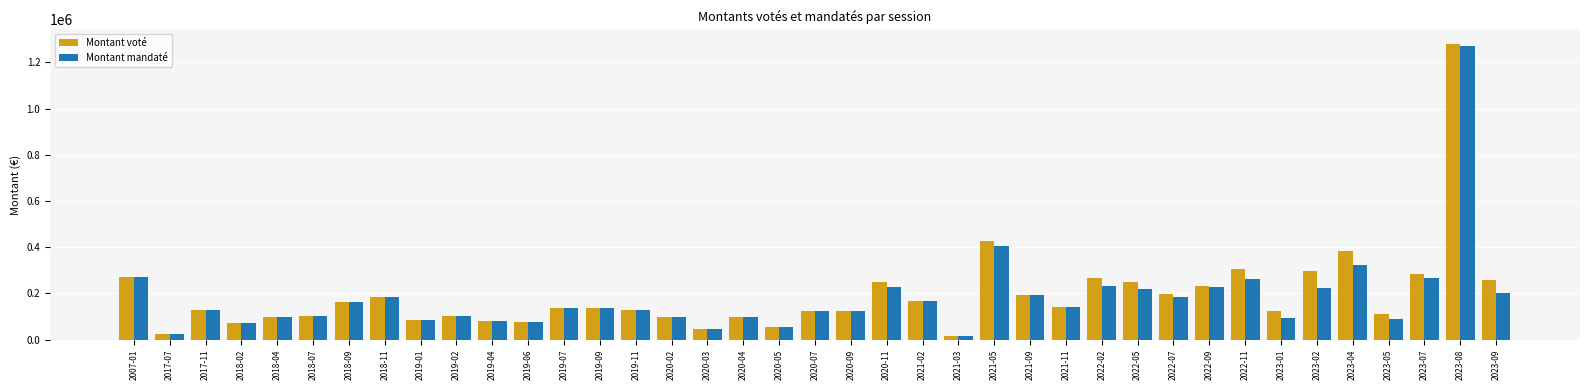

Which series has the largest range (max minus min)?

Montant voté